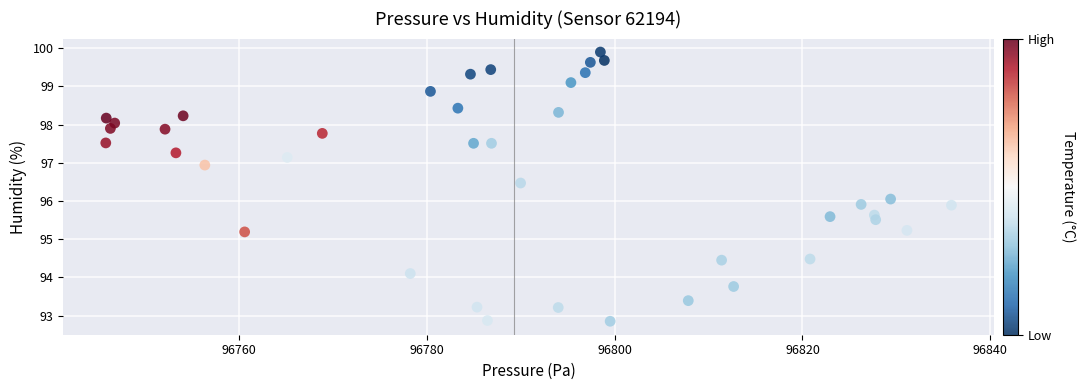

What is the range of X values (max minus min)?

90.1